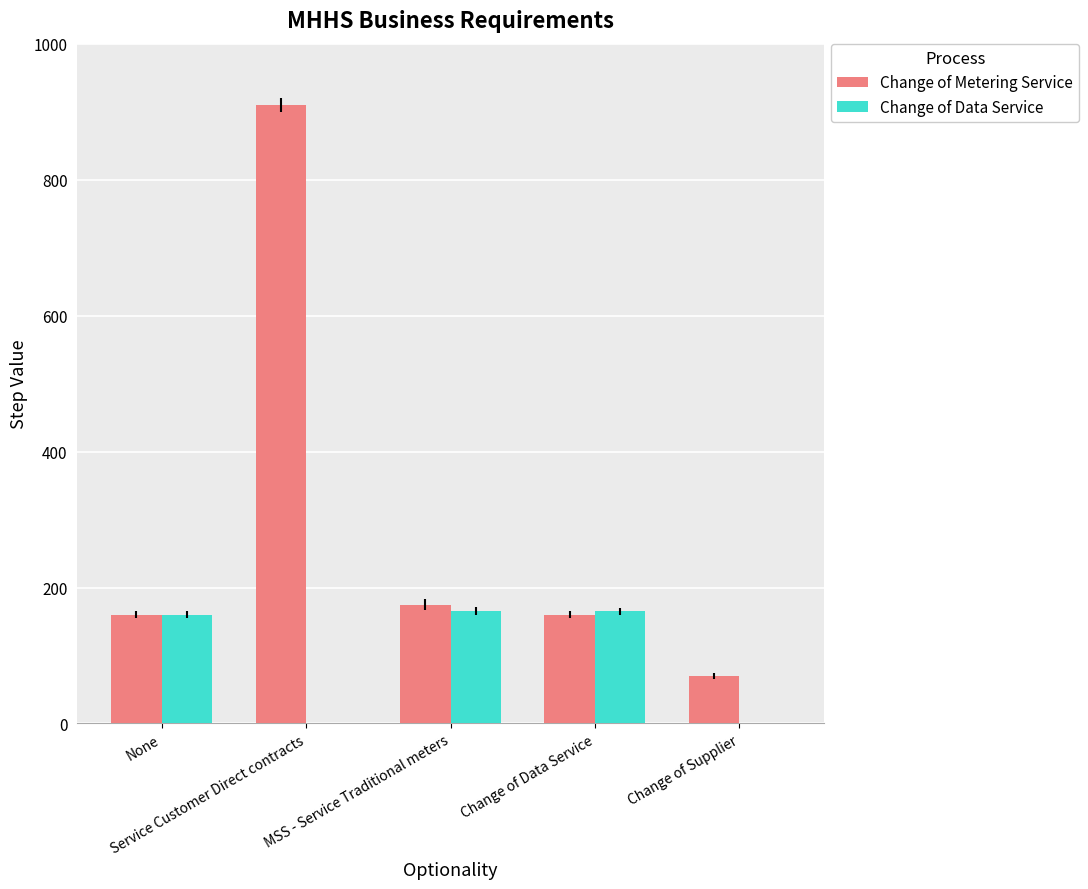

What is the maximum value shown in the chart?

910